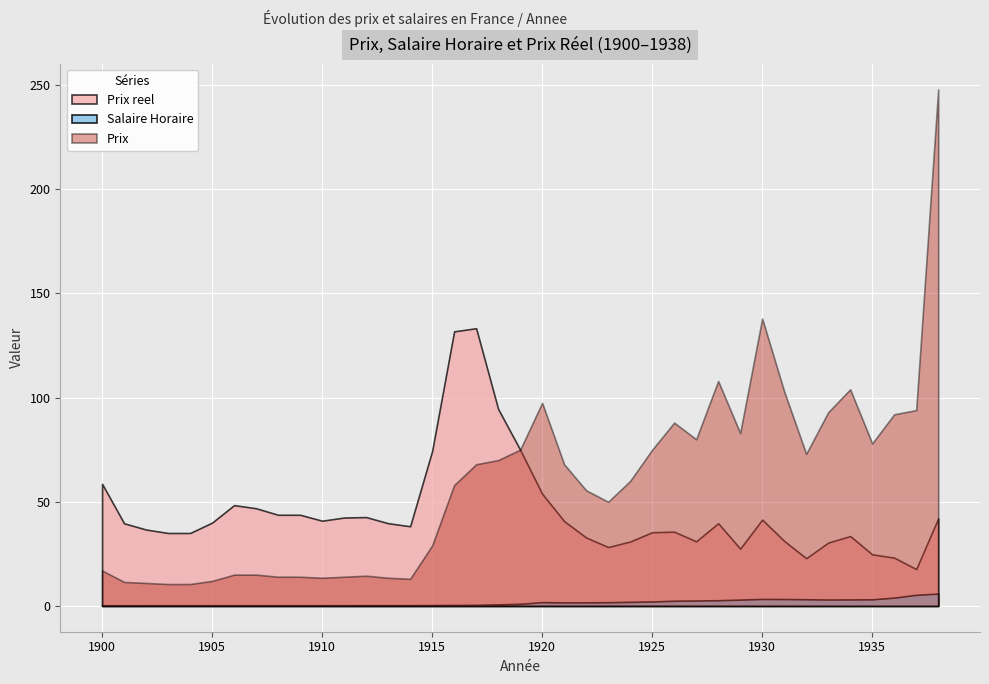

True or false: Salaire Horaire has a value of 0.2 at 1913.

False